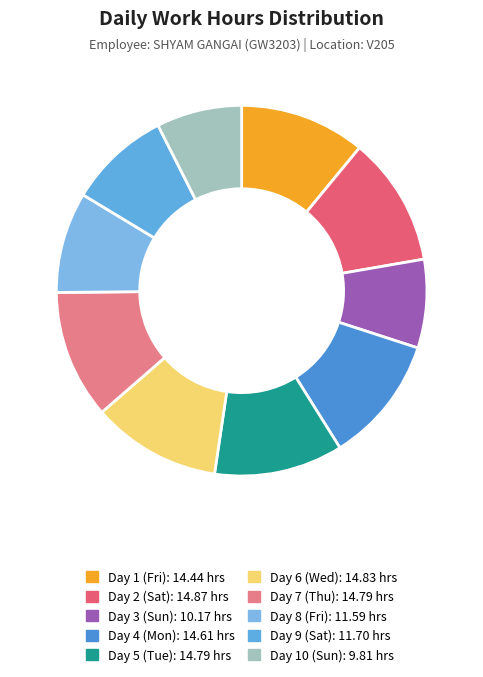

To the nearest percent, what percentage of the pie is Day 4 (Mon)?

11%